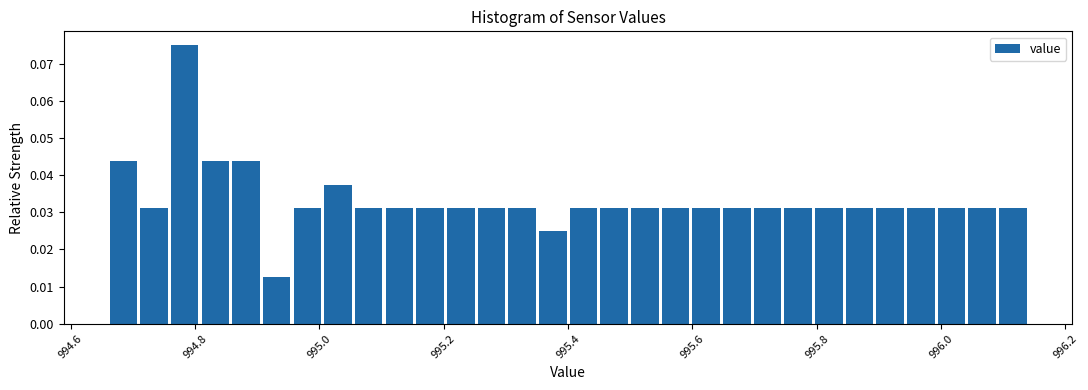

Around what value on the x-axis is the tallest bar? Give the approximate position of its centre, as read against the axis.

994.78